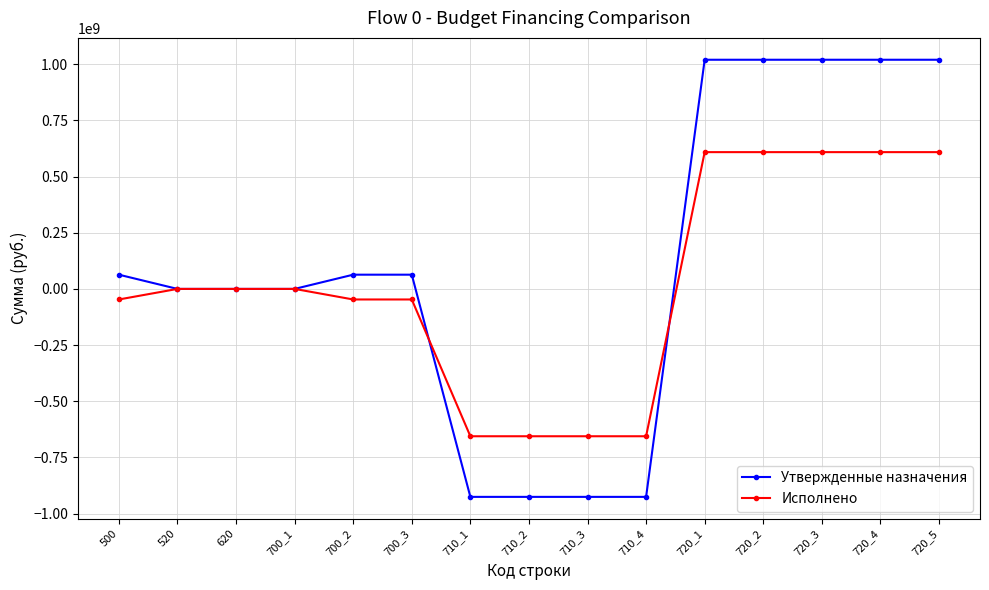

Which series has the widest spread of values?

Утвержденные назначения